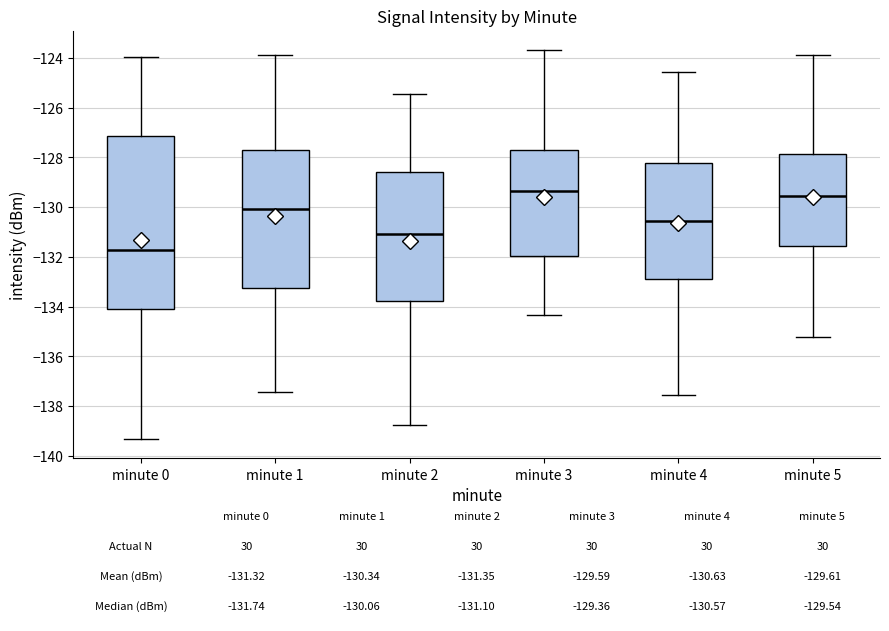

Which box is the tallest, from its lower edge to its upper edge?

minute 0